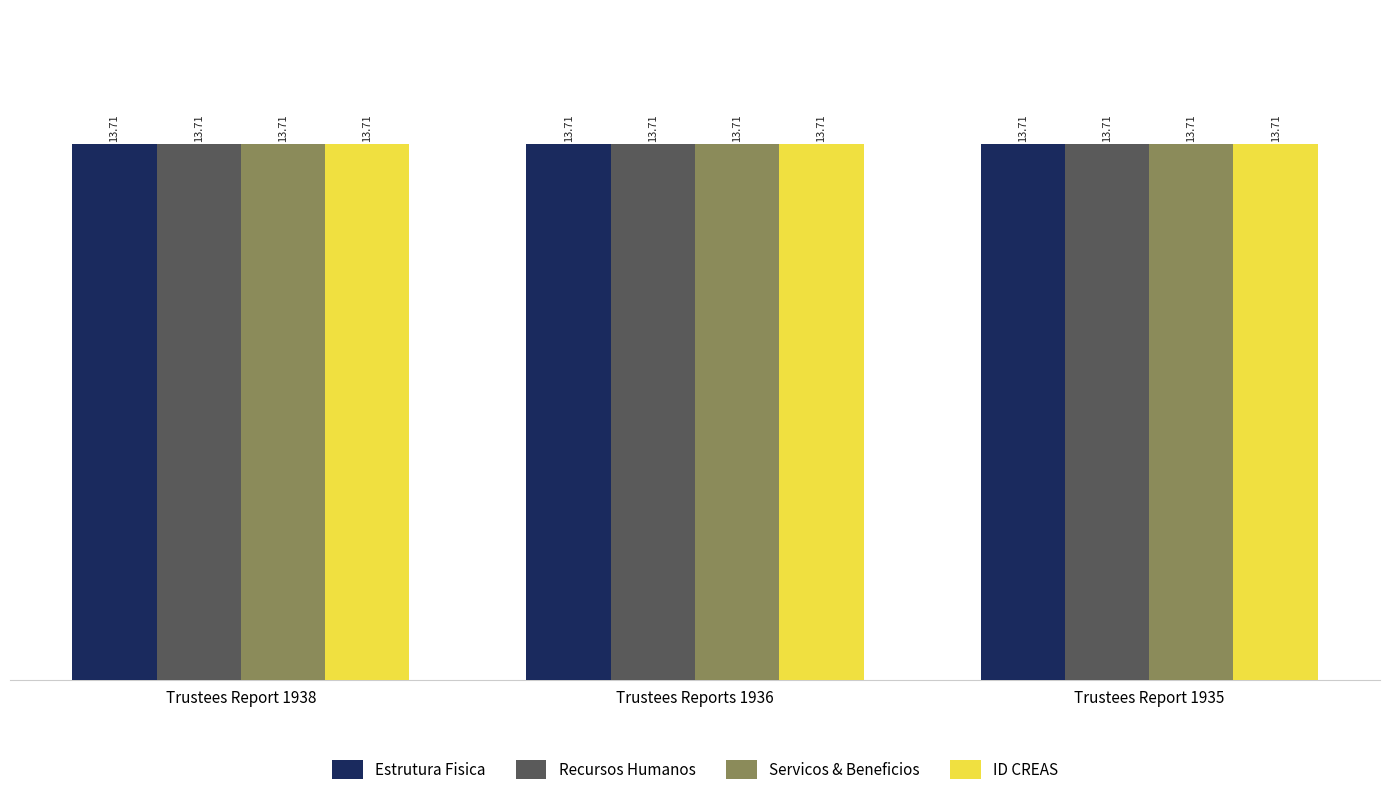

What is the total value across all series at Trustees Report 1938?

54.8